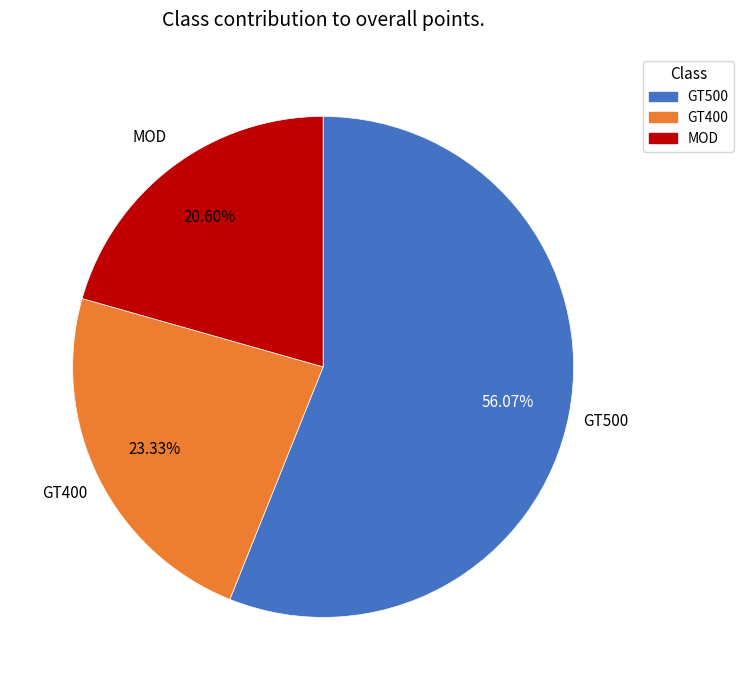

Which slice is the largest?

GT500